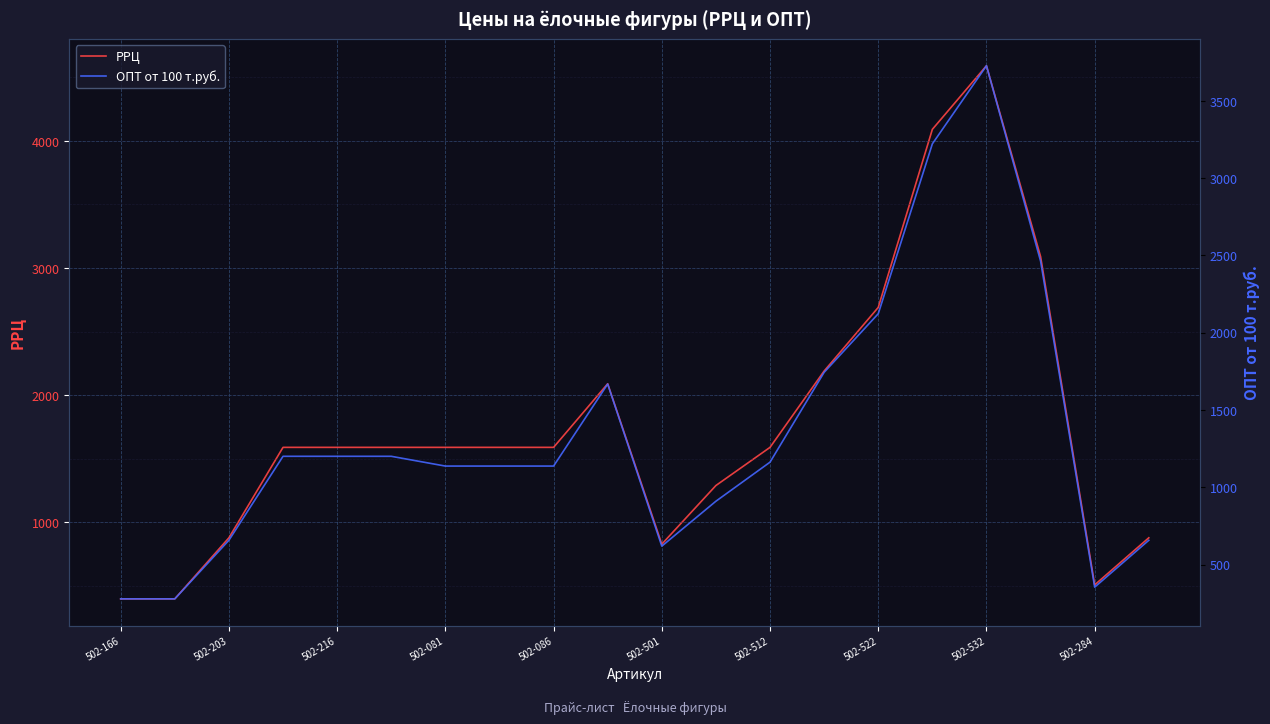

At which label is РРЦ closest to 2494?

502-522